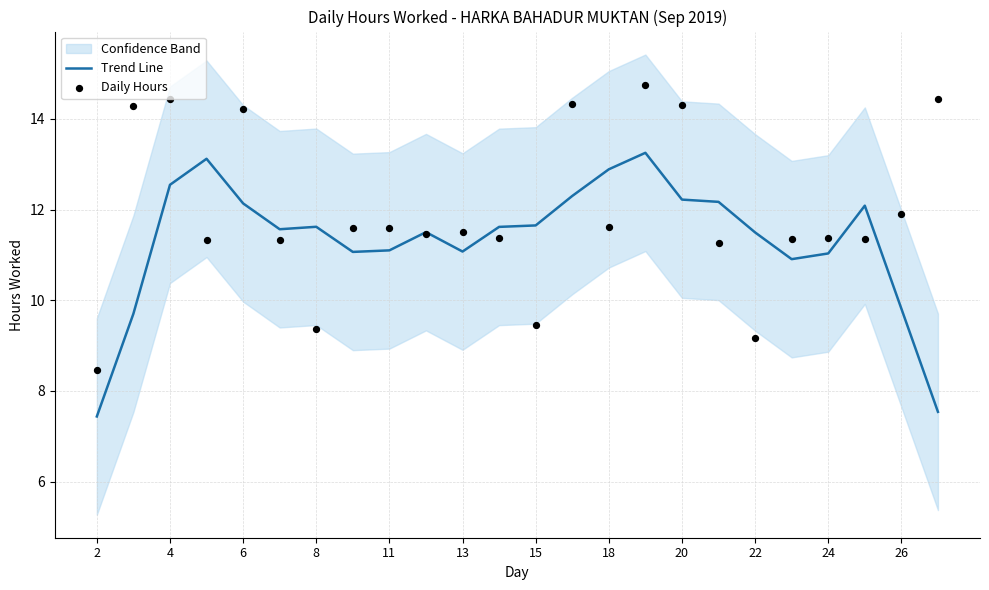

Which series has the widest spread of Y values?

Daily Hours